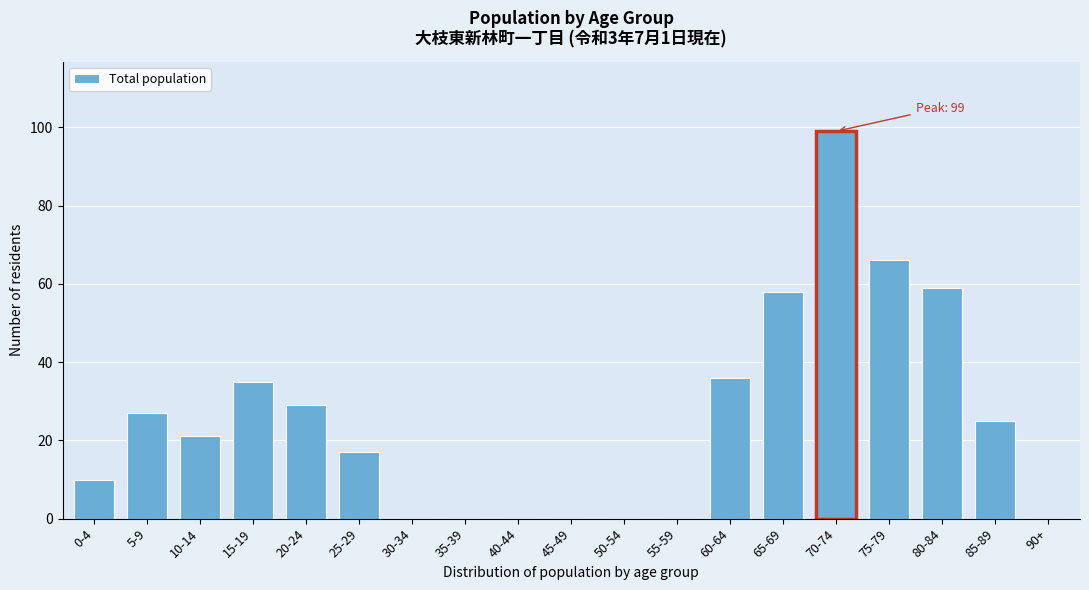

Reading left to right, what are all the values shown in this chart?

0-4=10	5-9=27	10-14=21	15-19=35	20-24=29	25-29=17	30-34=0	35-39=0	40-44=0	45-49=0	50-54=0	55-59=0	60-64=36	65-69=58	70-74=99	75-79=66	80-84=59	85-89=25	90+=0